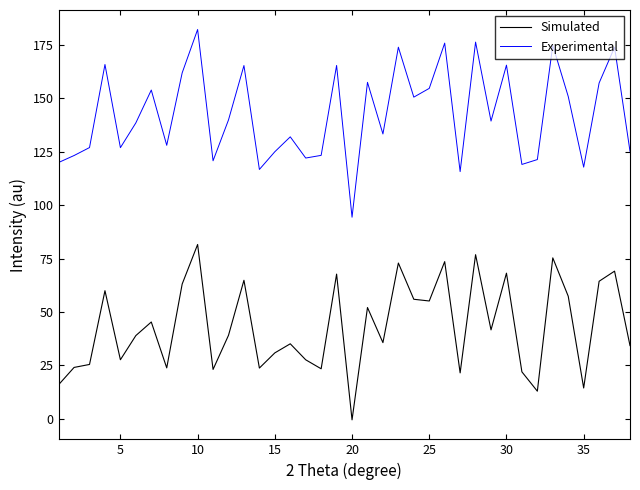

True or false: Simulated and Experimental cross at least once.

False